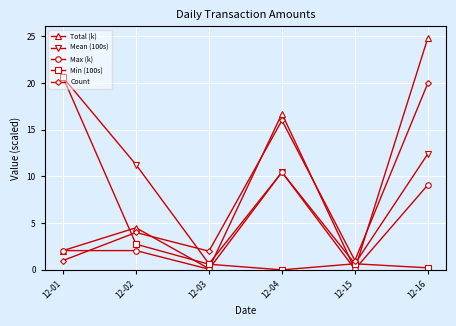

How many lines are shown in the chart?

5